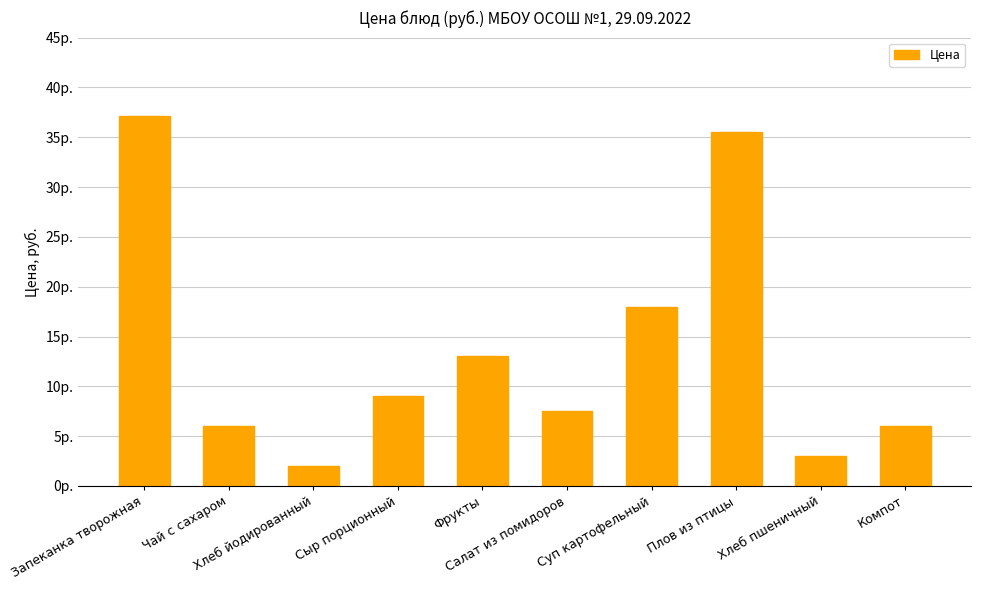

Are the bars horizontal?

No